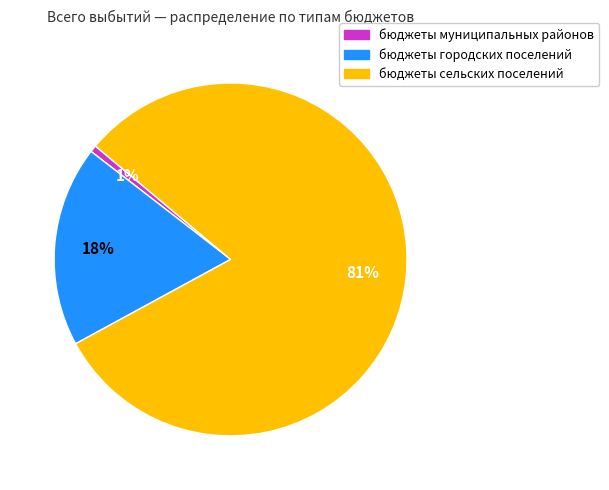

Between бюджеты городских поселений and бюджеты муниципальных районов, which is larger?

бюджеты городских поселений